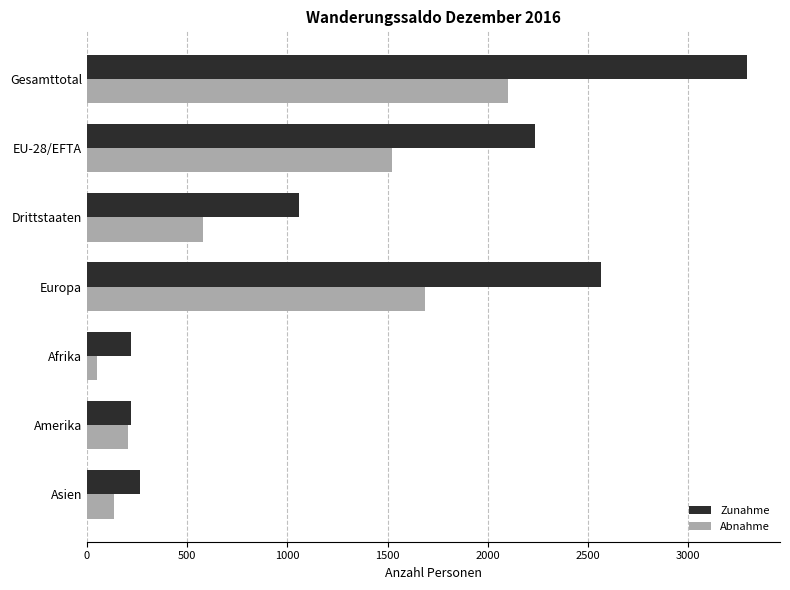

List the series in order of their overall mean, highest first.

Zunahme, Abnahme